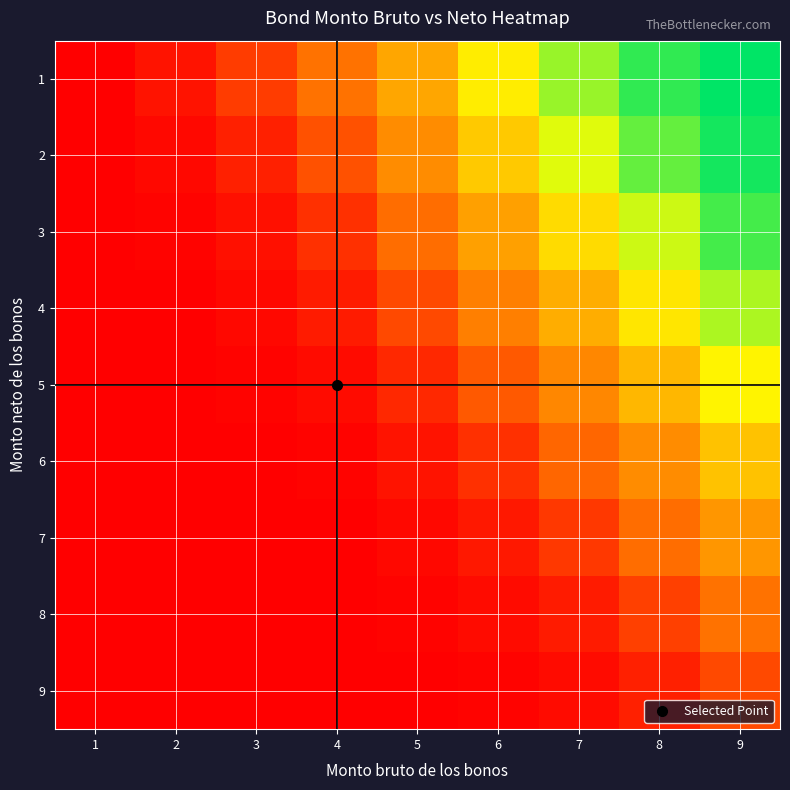

How many series are shown in this chart?

9